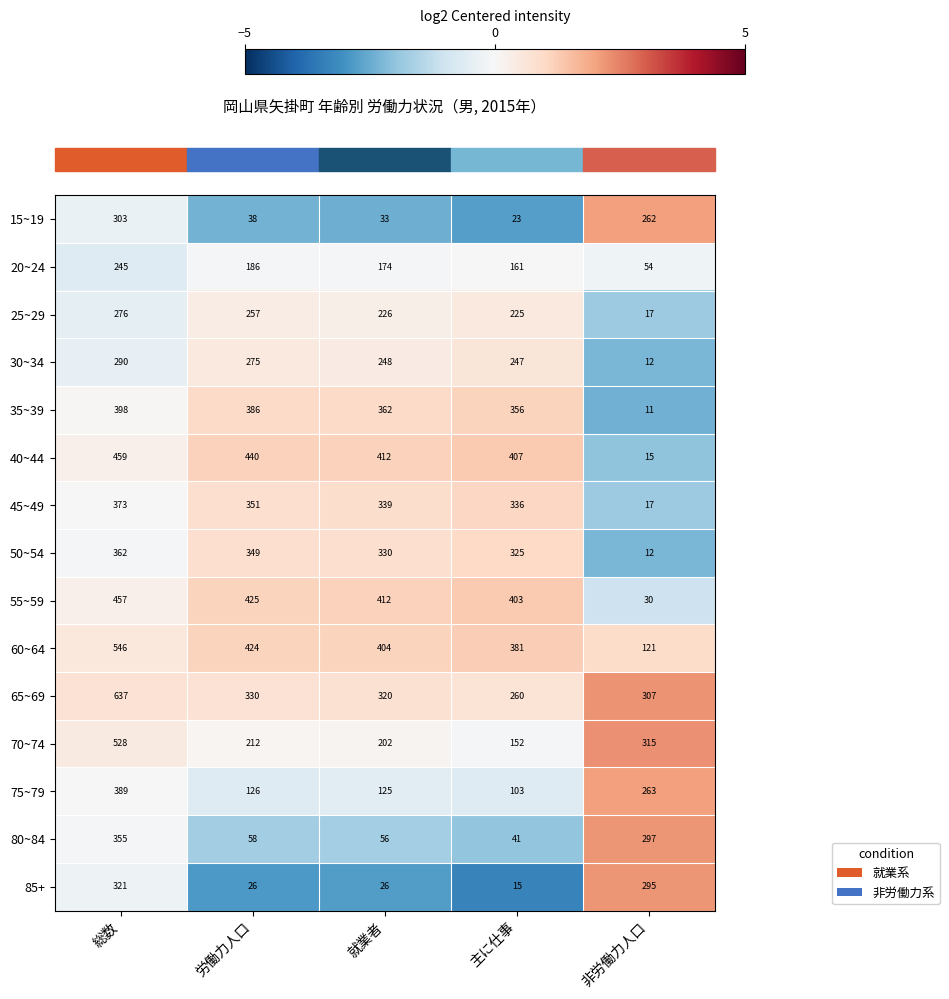

Is it true that 30~34 equals 63 at 総数?

False